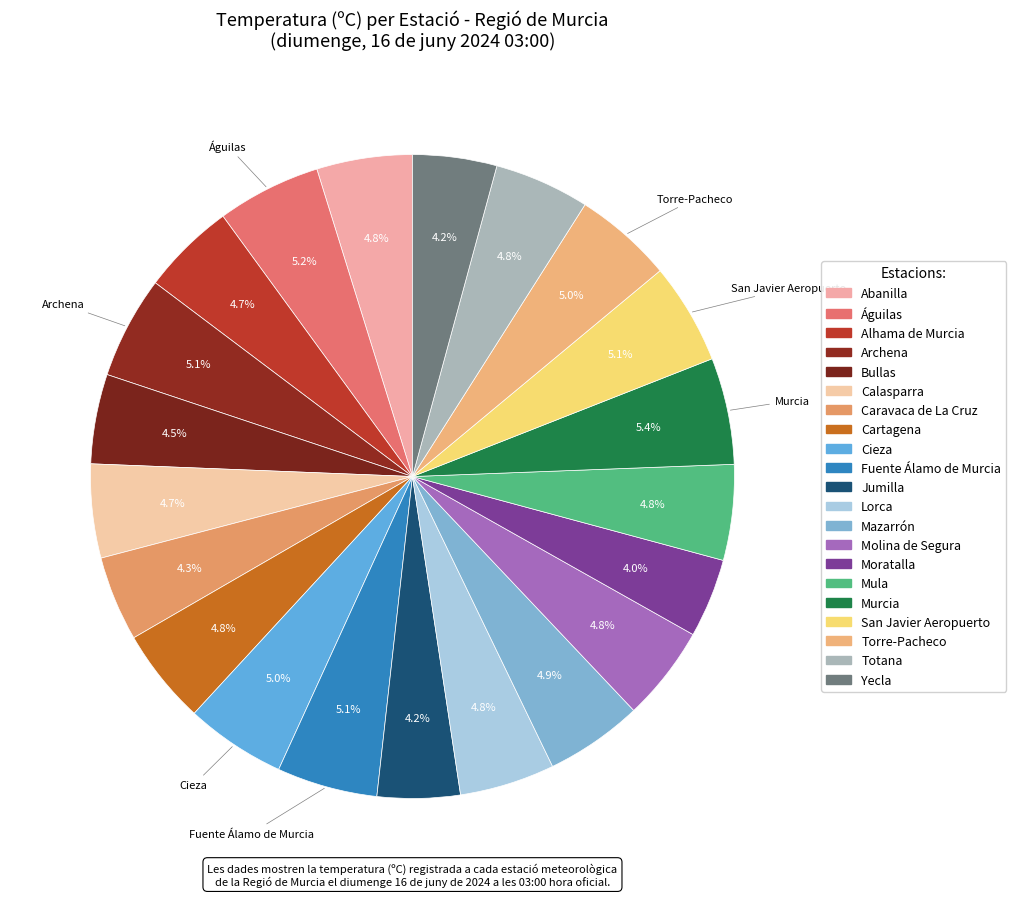

How many segments does this pie chart have?

21